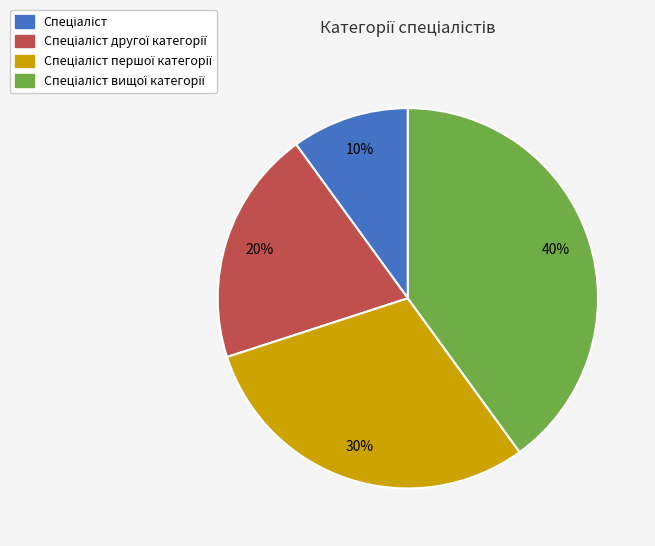

To the nearest percent, what is the average slice percentage?

25%